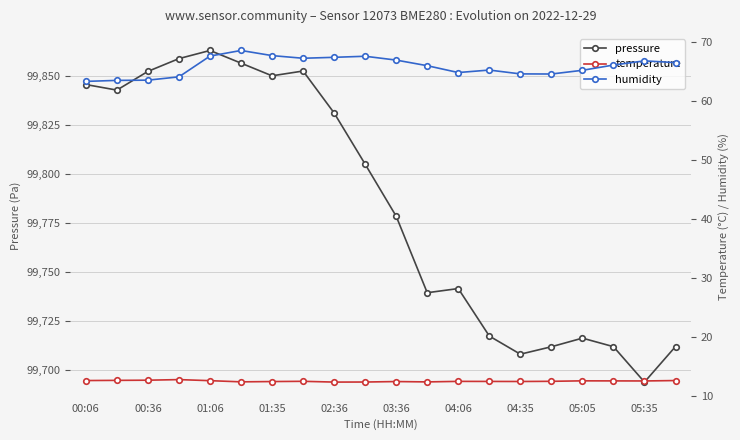

Which category has the lowest value in the pressure series?

05:35